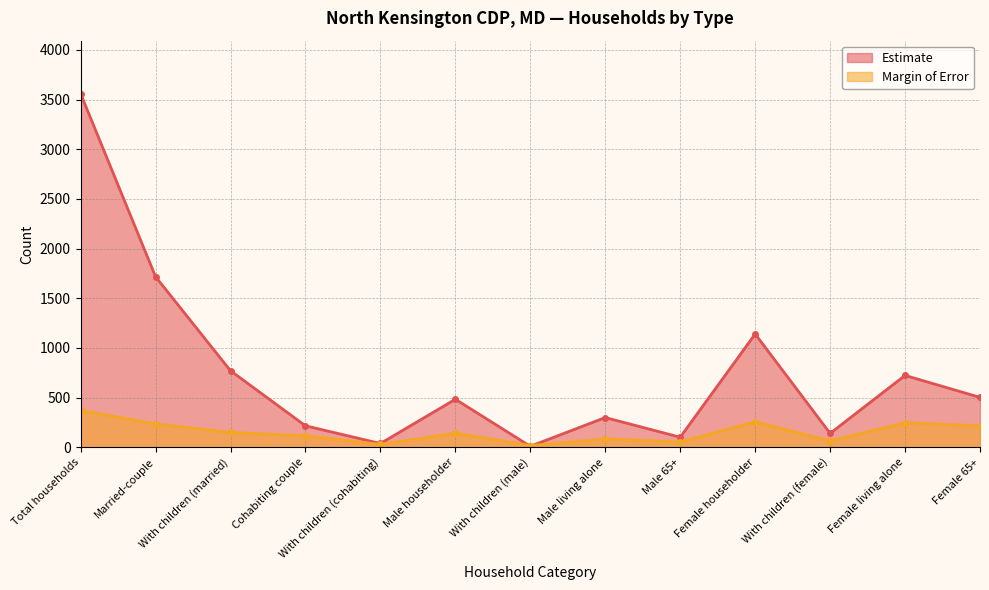

Where is Estimate nearest to the value 1785?

Married-couple